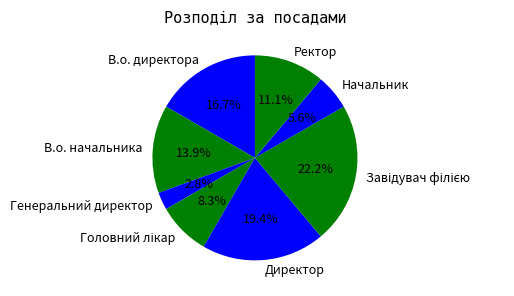

Approximately how many times larger is the value at В.о. начальника compared to В.о. директора?

0.8